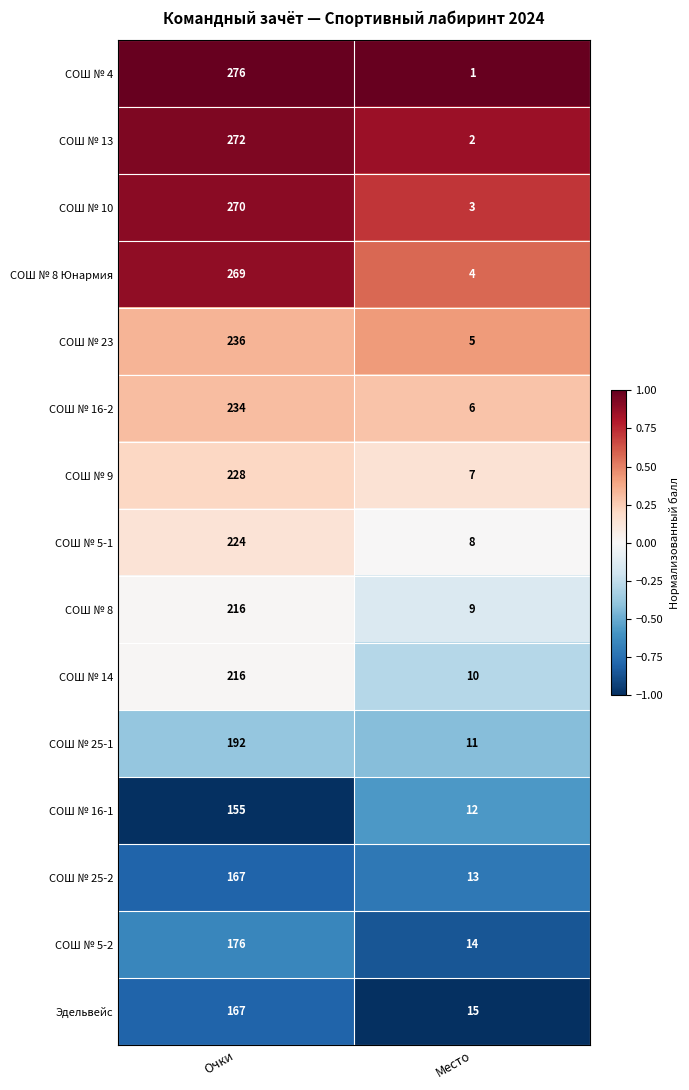

Is the value of СОШ № 4 at Очки greater than the value of СОШ № 16-1 at Очки?

Yes